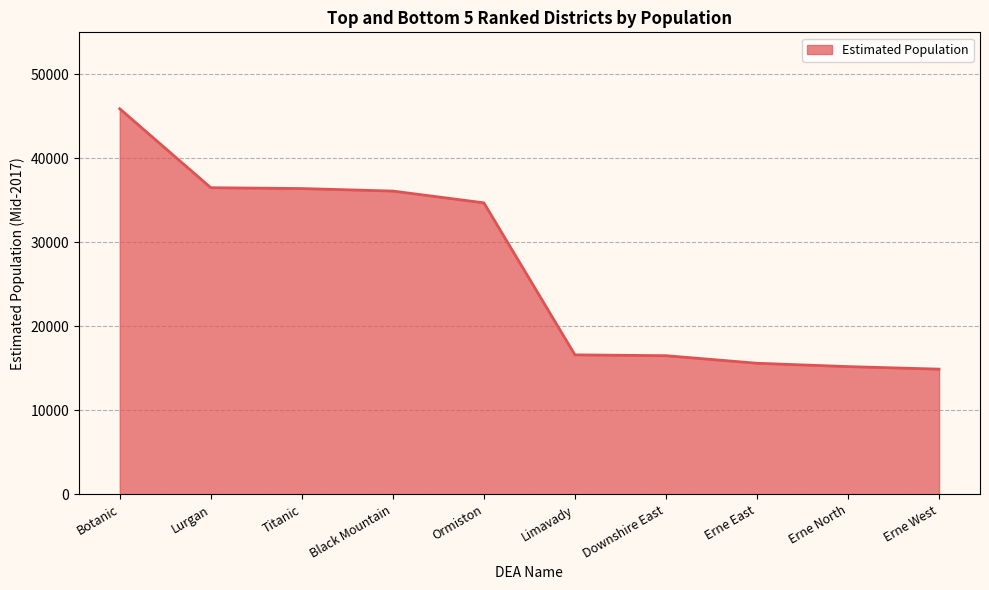

At which label does the data first exceed 34700?

Botanic